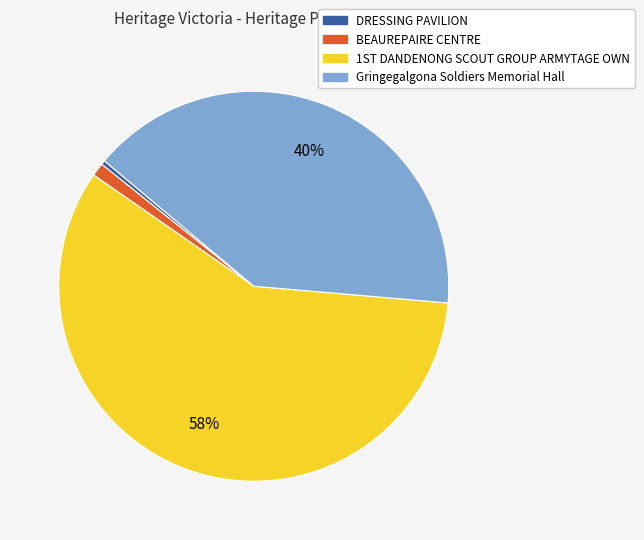

Which category has the biggest portion of the pie?

1ST DANDENONG SCOUT GROUP ARMYTAGE OWN